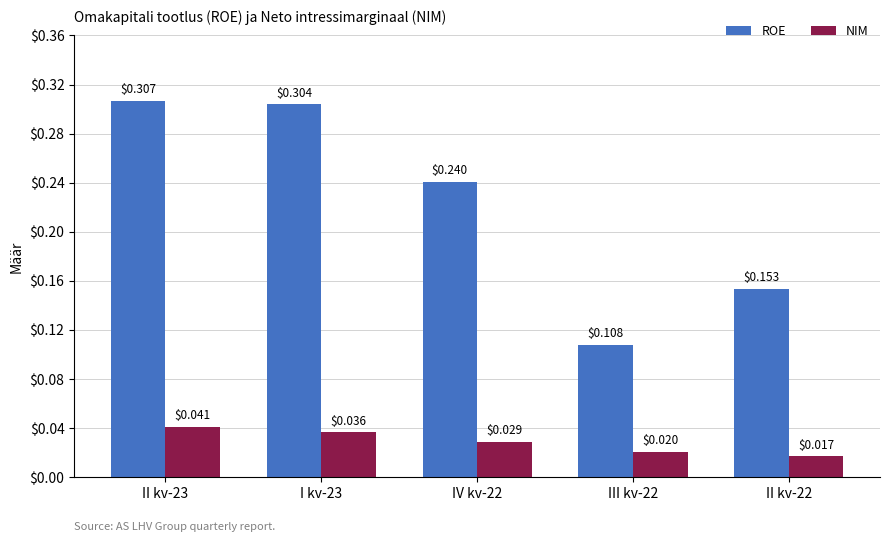

Is the value of ROE at I kv-23 greater than the value of NIM at II kv-23?

Yes